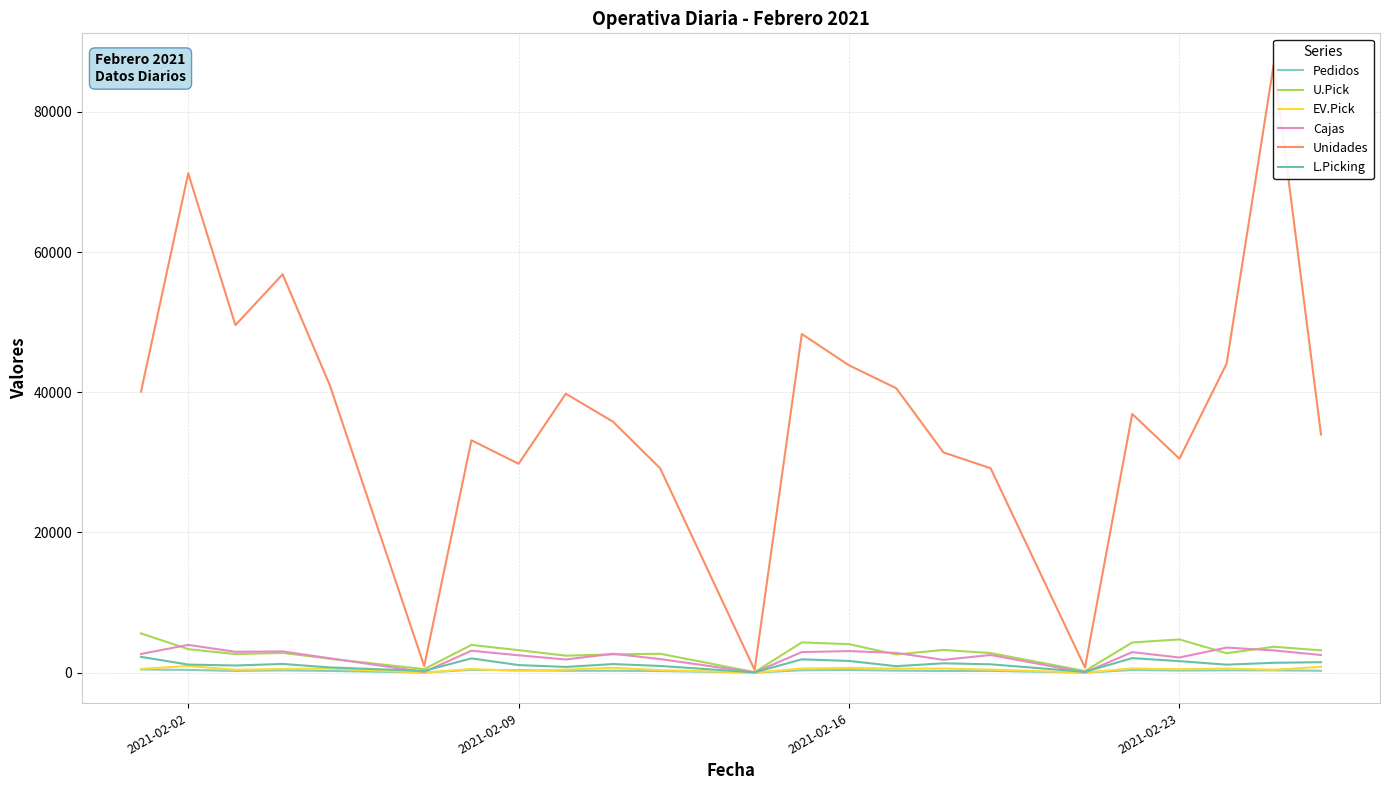

What is the value of the Pedidos point at the 9th from the left?

269